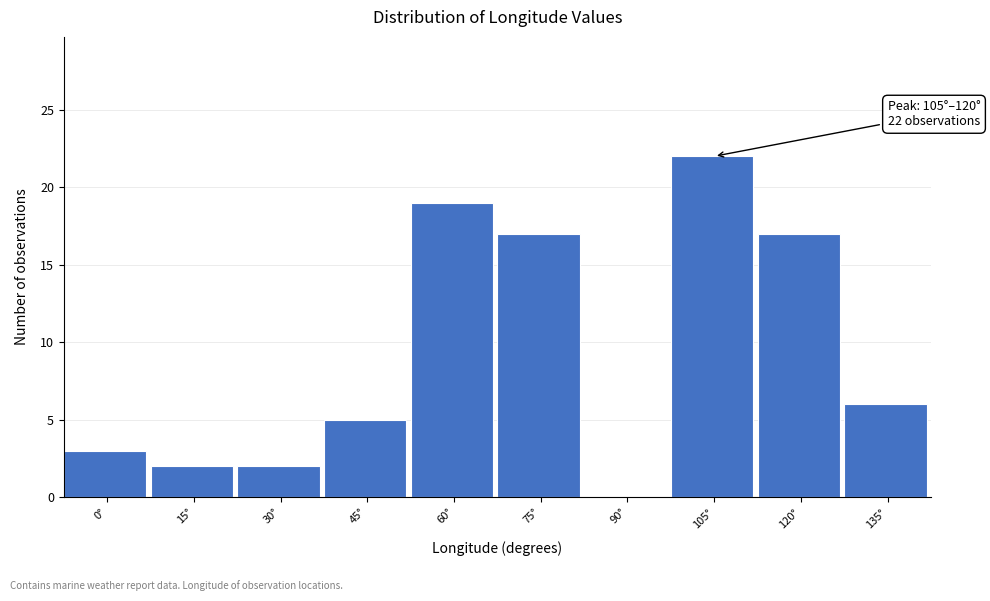

Reading left to right, what are all the values shown in this chart?

0°=3	15°=2	30°=2	45°=5	60°=19	75°=17	90°=0	105°=22	120°=17	135°=6